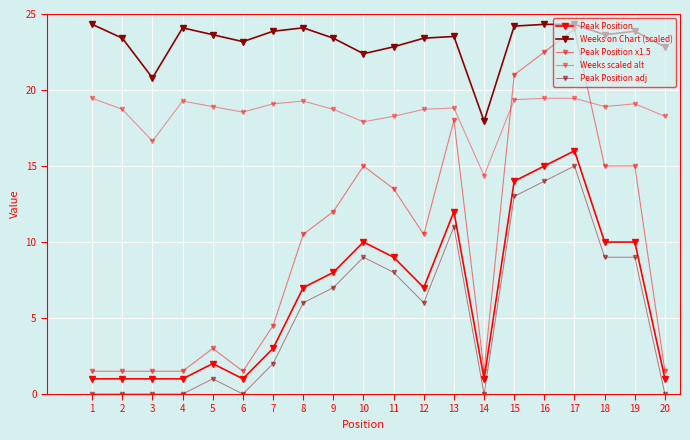

Reading left to right, extract all data points from this chart.

Peak Position: 1=1.0	2=1.0	3=1.0	4=1.0	5=2.0	6=1.0	7=3.0	8=7.0	9=8.0	10=10.0	11=9.0	12=7.0	13=12.0	14=1.0	15=14.0	16=15.0	17=16.0	18=10.0	19=10.0	20=1.0
Weeks on Chart (scaled): 1=24.3	2=23.4	3=20.8	4=24.1	5=23.6	6=23.2	7=23.9	8=24.1	9=23.4	10=22.4	11=22.8	12=23.4	13=23.5	14=18.0	15=24.2	16=24.3	17=24.3	18=23.6	19=23.9	20=22.8
Peak Position x1.5: 1=1.5	2=1.5	3=1.5	4=1.5	5=3.0	6=1.5	7=4.5	8=10.5	9=12.0	10=15.0	11=13.5	12=10.5	13=18.0	14=1.5	15=21.0	16=22.5	17=24.0	18=15.0	19=15.0	20=1.5
Weeks scaled alt: 1=19.5	2=18.7	3=16.6	4=19.3	5=18.9	6=18.5	7=19.1	8=19.3	9=18.7	10=17.9	11=18.3	12=18.7	13=18.8	14=14.4	15=19.4	16=19.5	17=19.5	18=18.9	19=19.1	20=18.3
Peak Position adj: 1=0.0	2=0.0	3=0.0	4=0.0	5=1.0	6=0.0	7=2.0	8=6.0	9=7.0	10=9.0	11=8.0	12=6.0	13=11.0	14=0.0	15=13.0	16=14.0	17=15.0	18=9.0	19=9.0	20=0.0